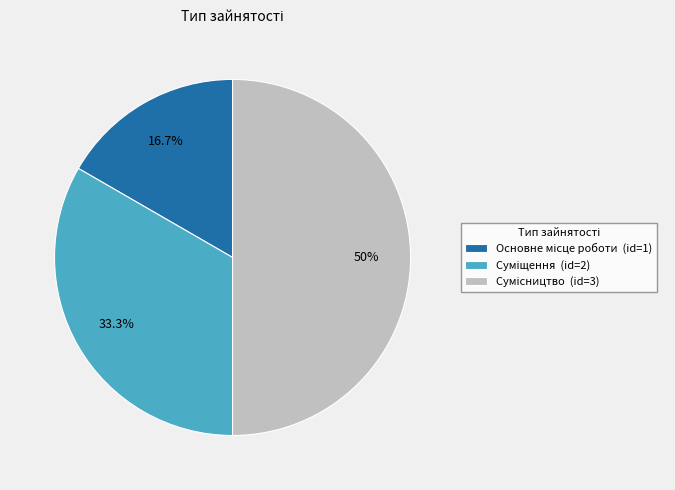

Count the number of slices in the pie.

3